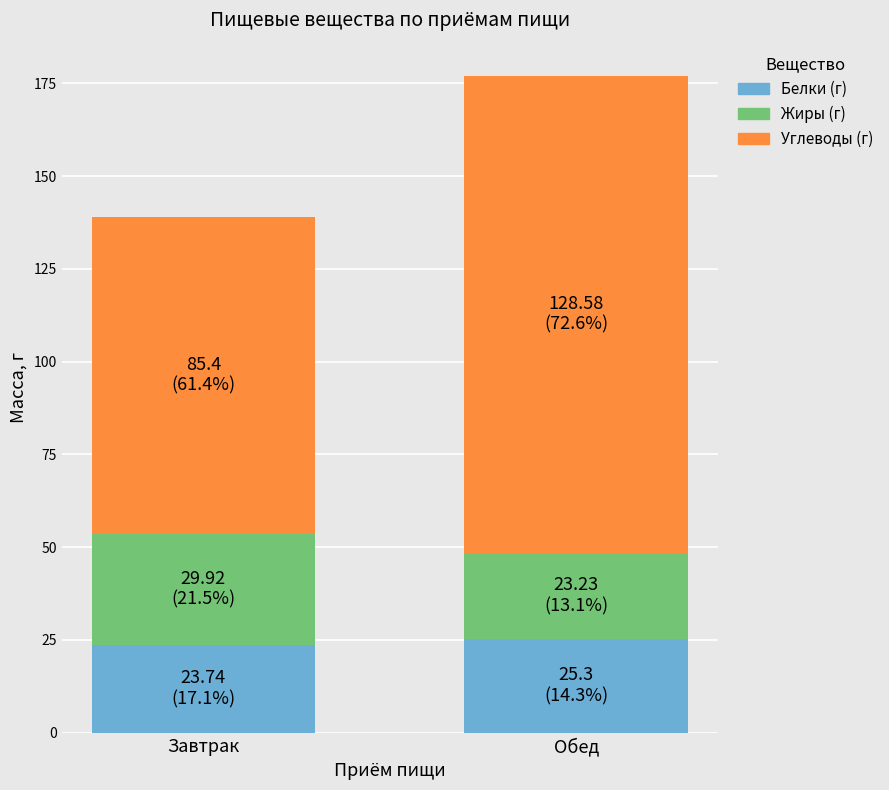

The Белки (г) series shows 23.7 at Завтрак. True or false?

True